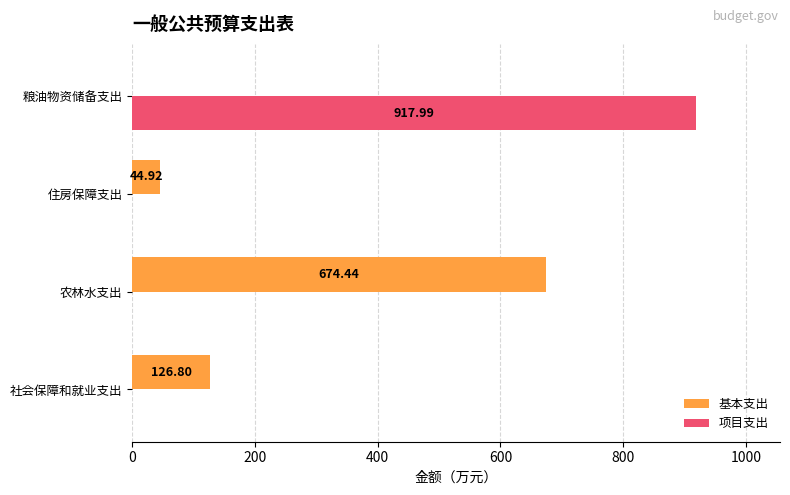

What are all the series names shown in the legend?

基本支出, 项目支出